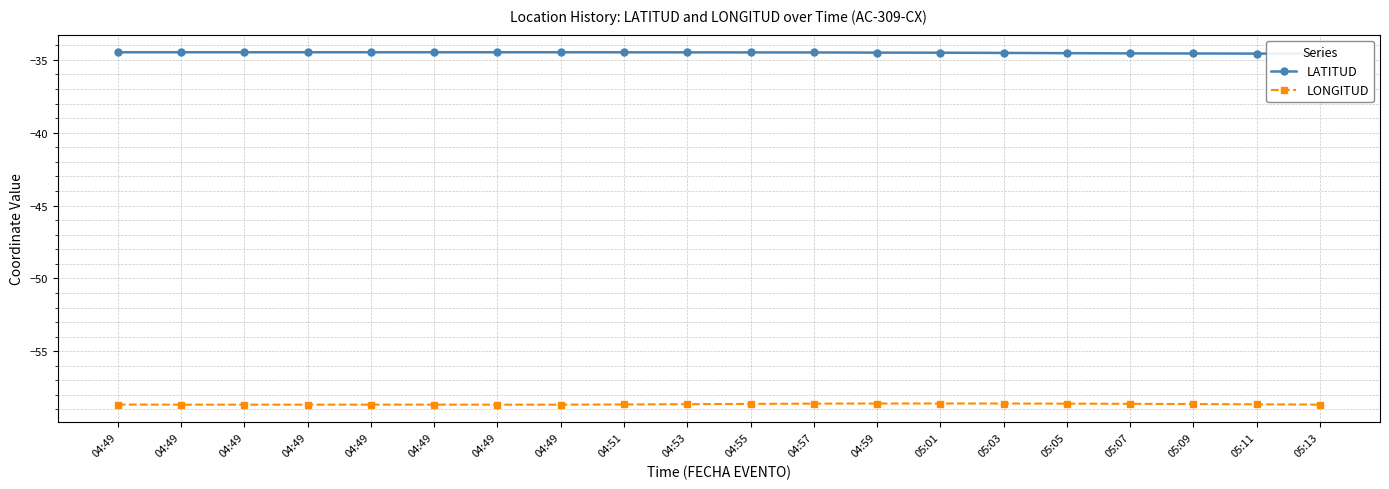

In LATITUD, how many points are lower than both neighbors (excluding endpoints)?

1